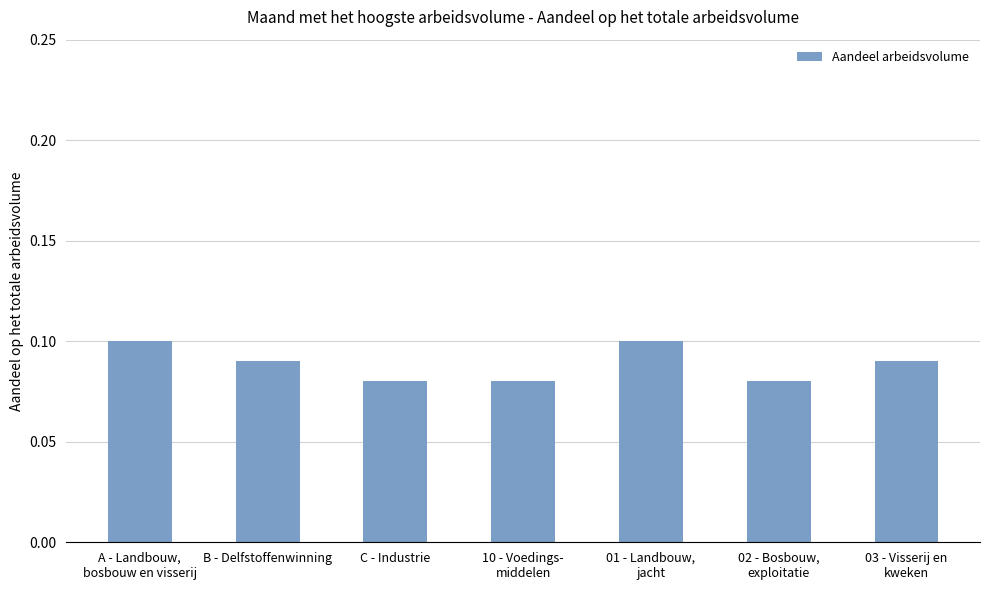

Count the values in the range 0 to 1.

7